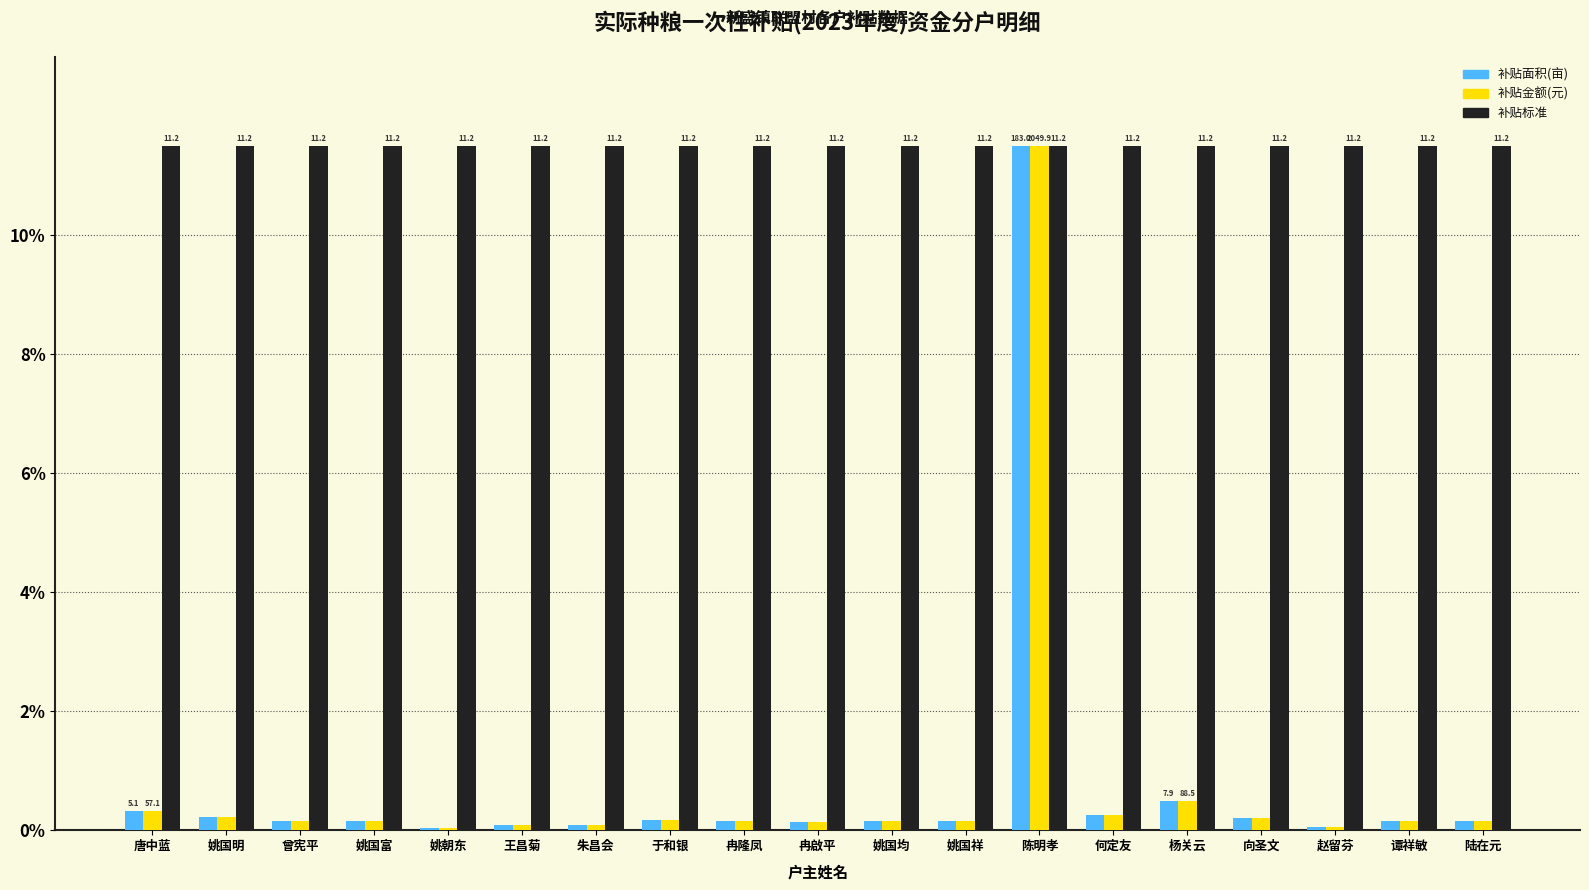

What is the minimum value for 补贴标准?

11.5